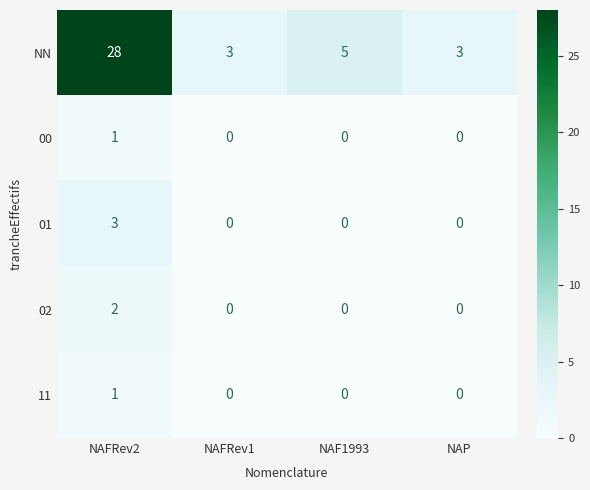

Reading right to left, what are all the values shown in this chart?

NN: 3	5	3	28
00: 0	0	0	1
01: 0	0	0	3
02: 0	0	0	2
11: 0	0	0	1